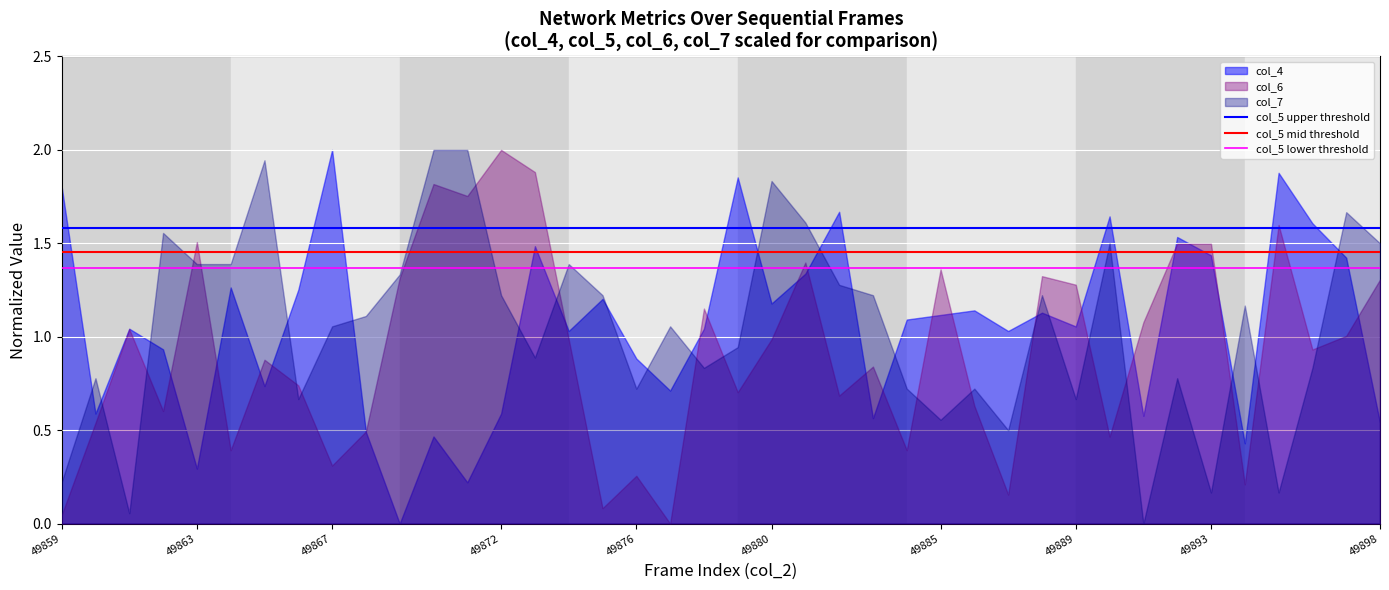

At 49880, list the series in order from smallest to largest.

col_6, col_4, col_7